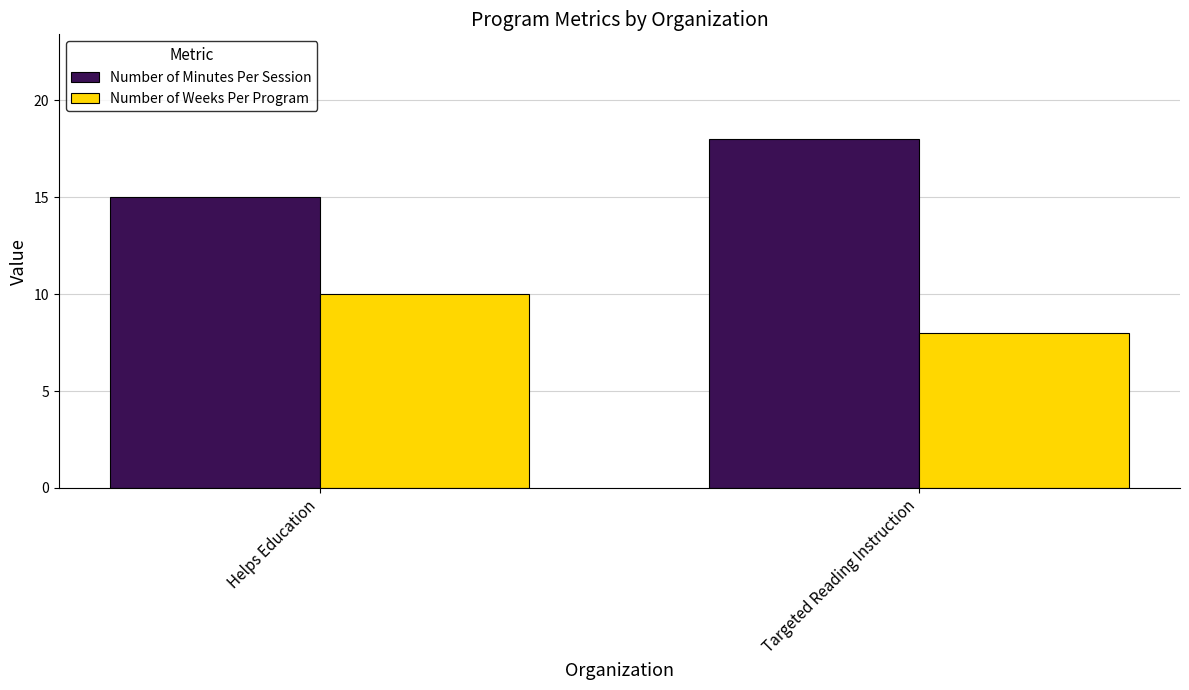

What is the total value across all series at Helps Education?

25